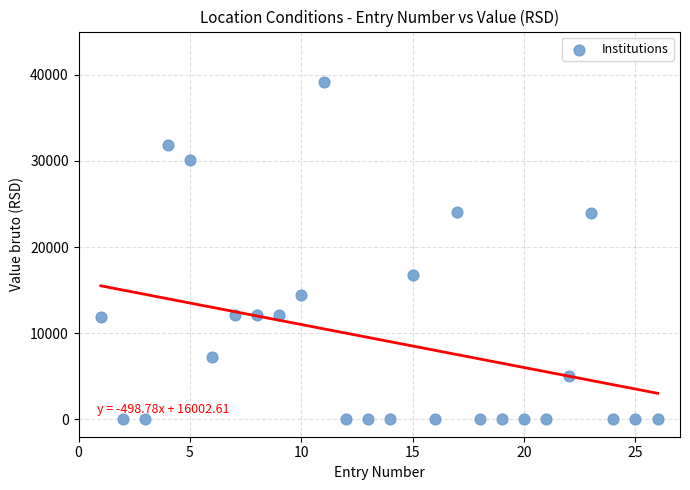

What Y value in the scatter plot is closest to 19580?

16750.0